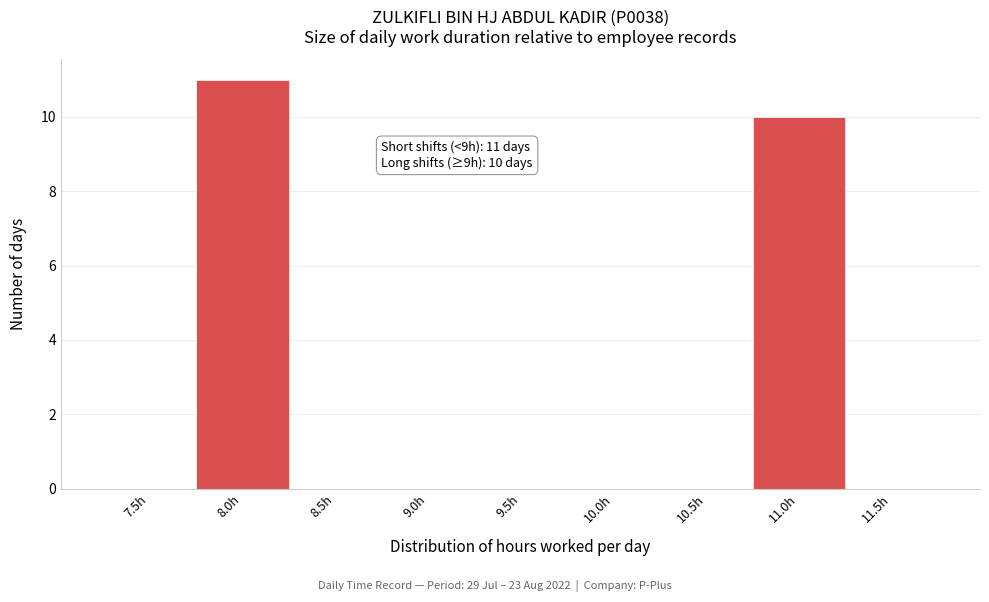

Reading left to right, list all the values displayed in this chart.

7.5h=0	8.0h=11	8.5h=0	9.0h=0	9.5h=0	10.0h=0	10.5h=0	11.0h=10	11.5h=0